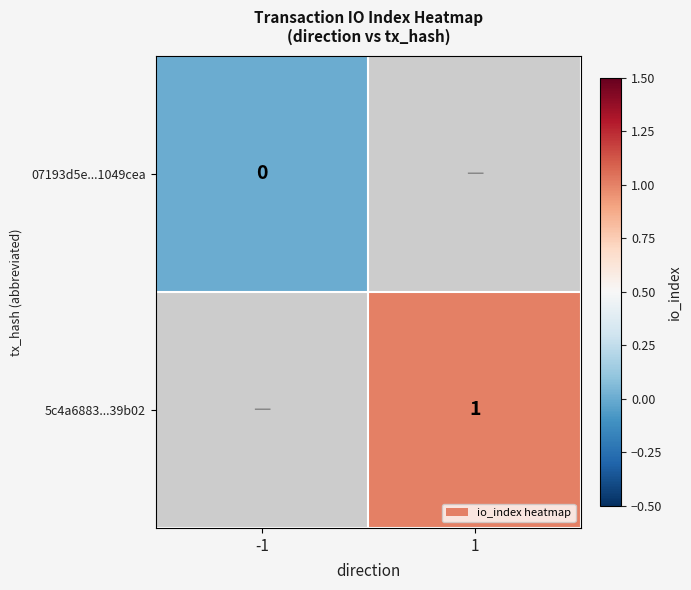

True or false: 5c4a6883...39b02 has a value of 0 at 1.

False